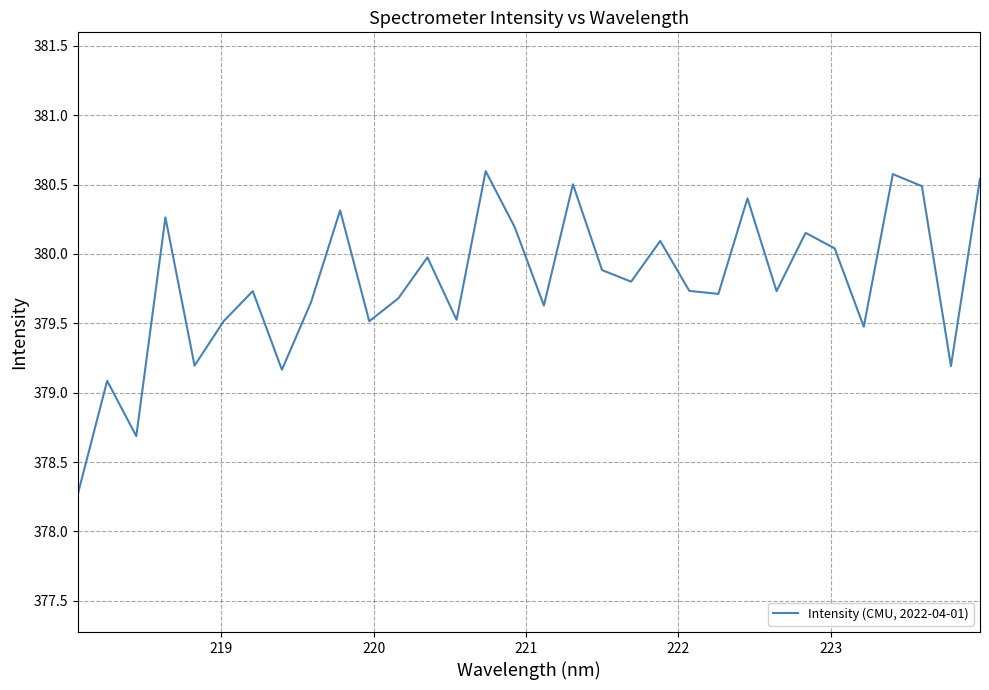

What is the greatest value displayed?

380.6